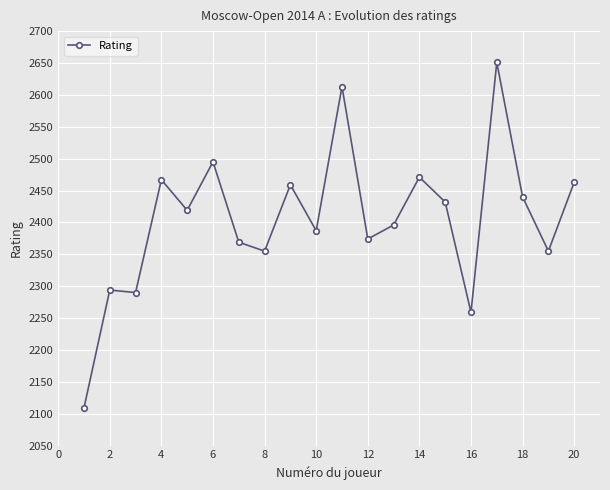

True or false: there are more than 0 points higher than both neighbors.

True